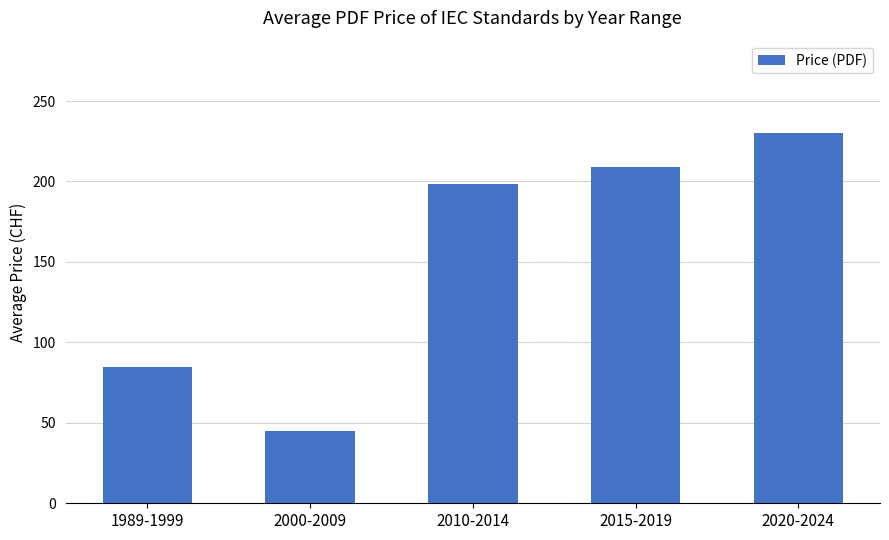

Count the number of data series in this chart.

1